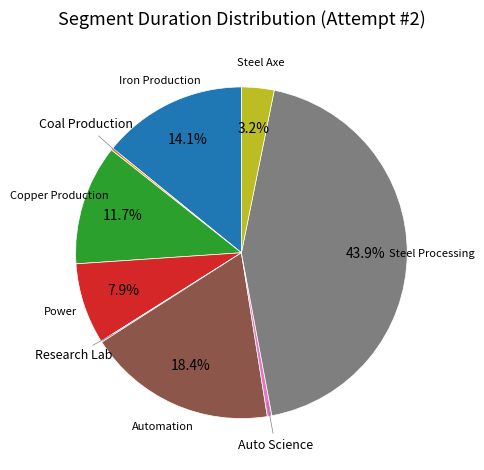

Is there any slice that represents more than half of the pie?

No